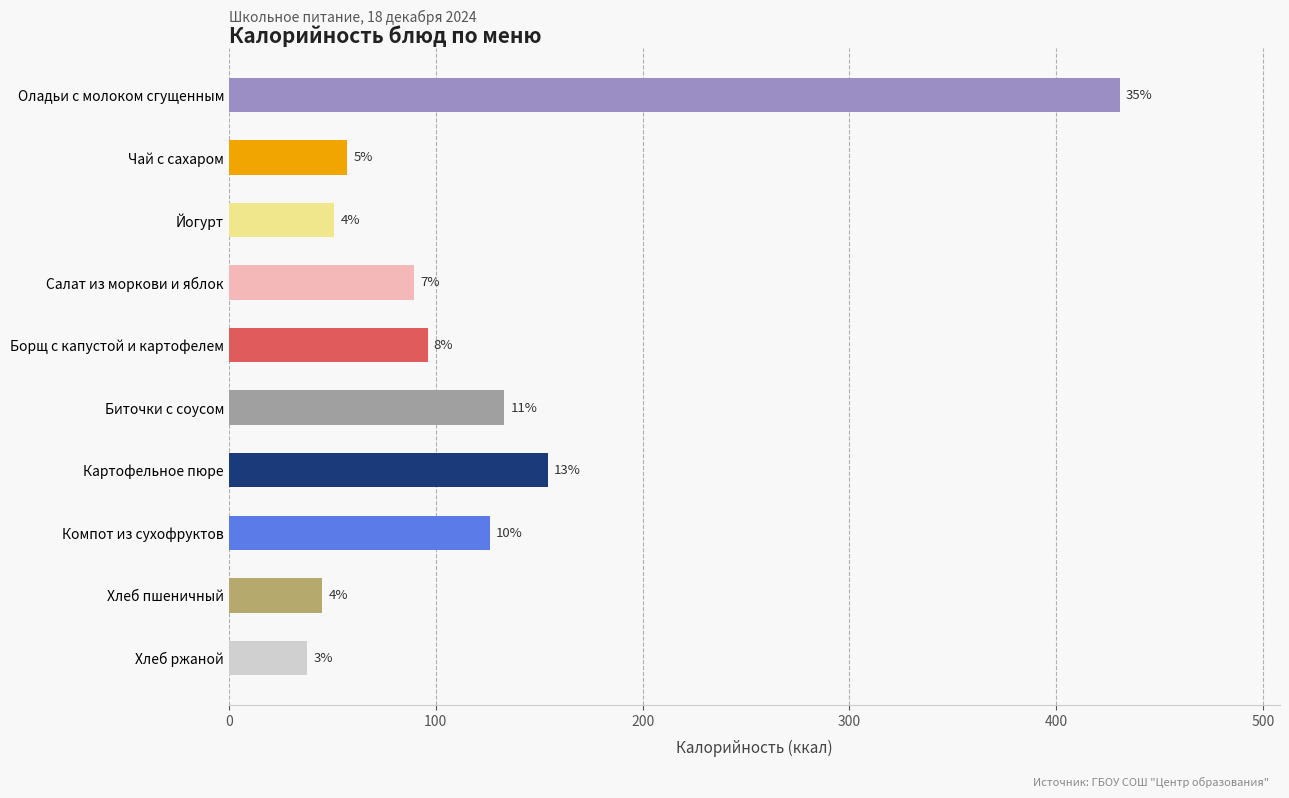

What is the greatest value displayed?

430.6